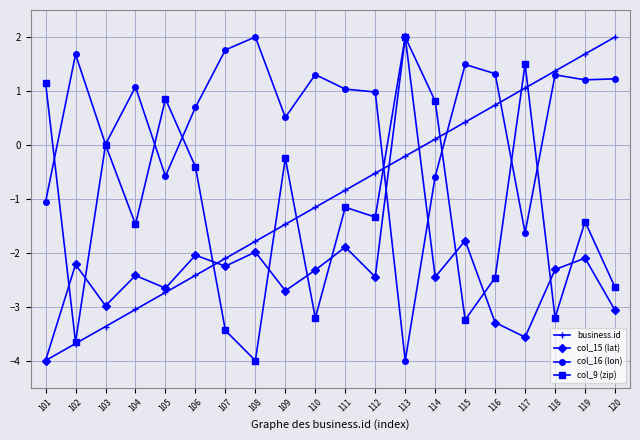

Between 110 and 117, which series saw the biggest shift?

col_9 (zip)